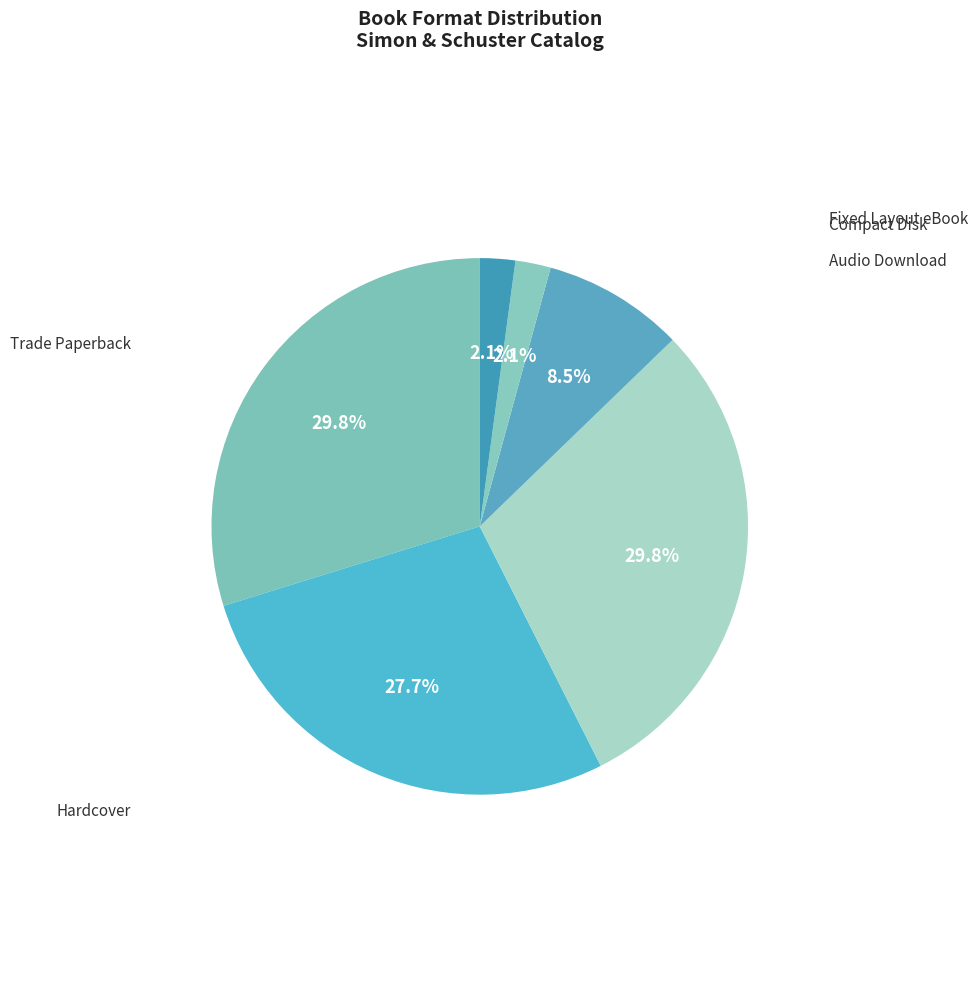

Is the sum of Hardcover and Fixed Layout eBook greater than half?

No